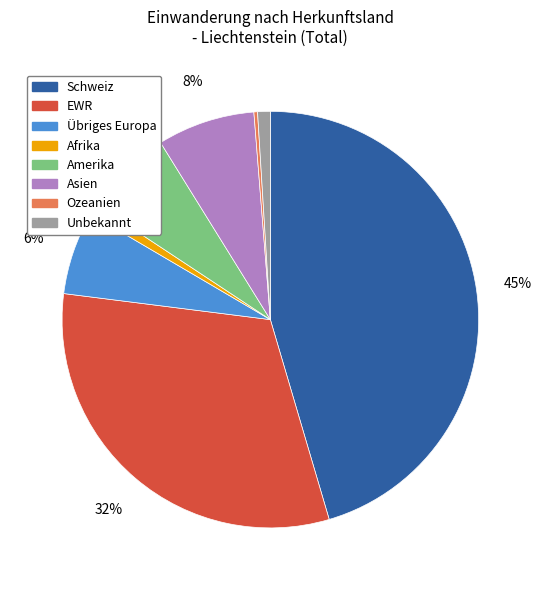

Does any single category account for the majority?

No